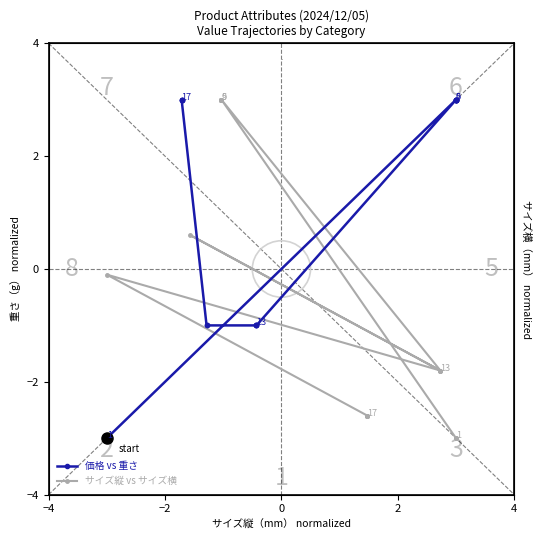

The value of 価格 vs 重さ at 0 is 3.0. True or false?

True